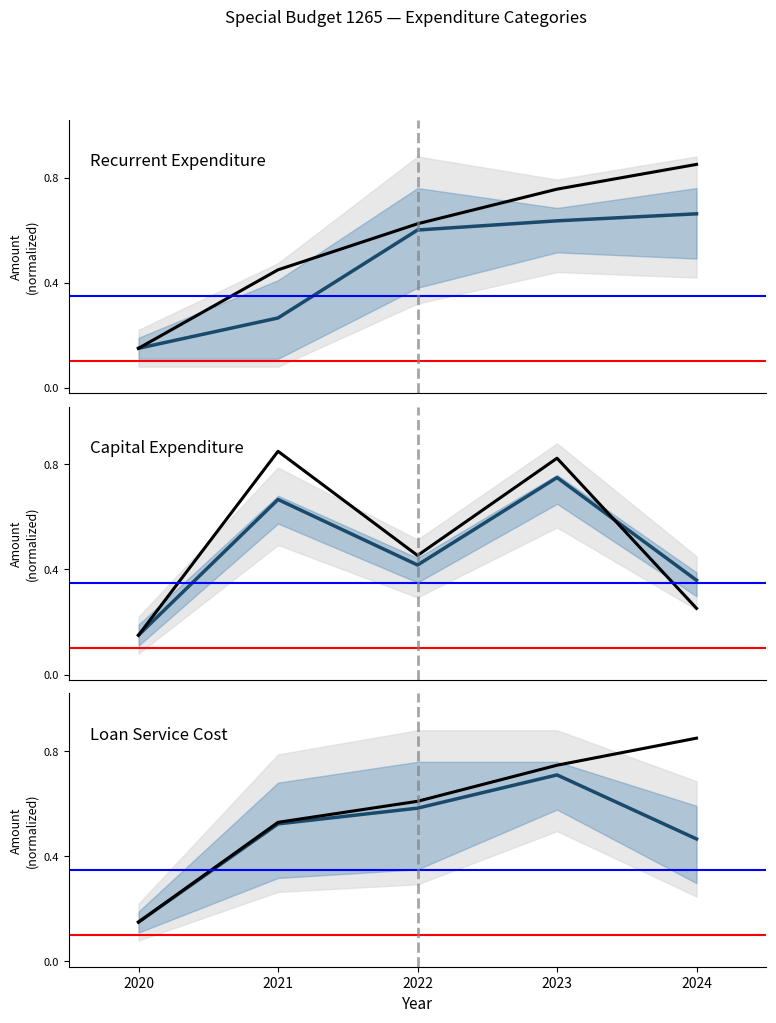

What is the difference between the maximum and minimum values in the Recurrent Expenditure series?

0.7